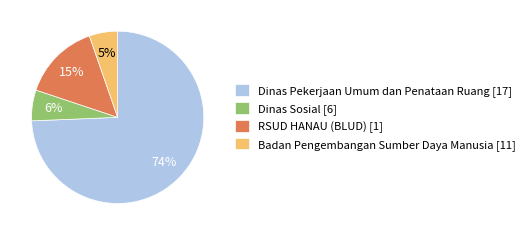

Do Dinas Pekerjaan Umum dan Penataan Ruang [17] and Badan Pengembangan Sumber Daya Manusia [11] together represent more than half of the pie?

Yes